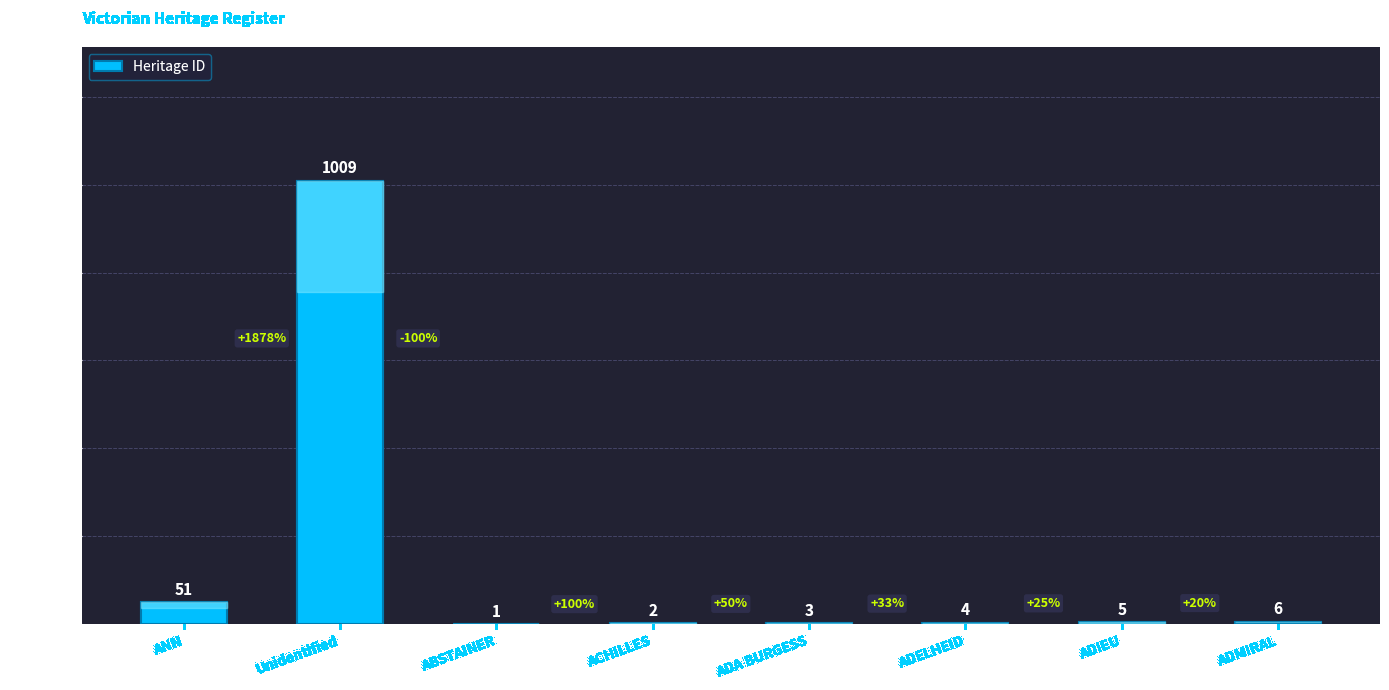

Reading left to right, extract all data points from this chart.

51	1009	1	2	3	4	5	6